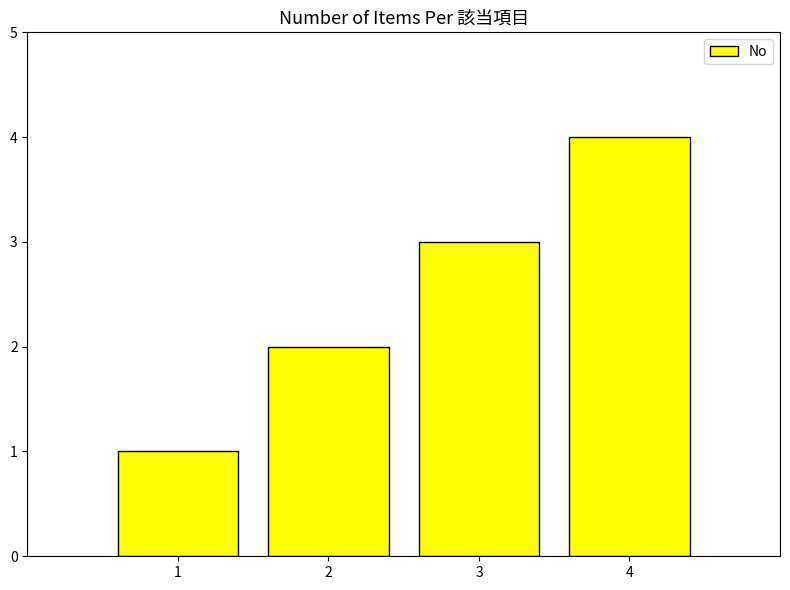

Does the chart contain stacked bars?

No